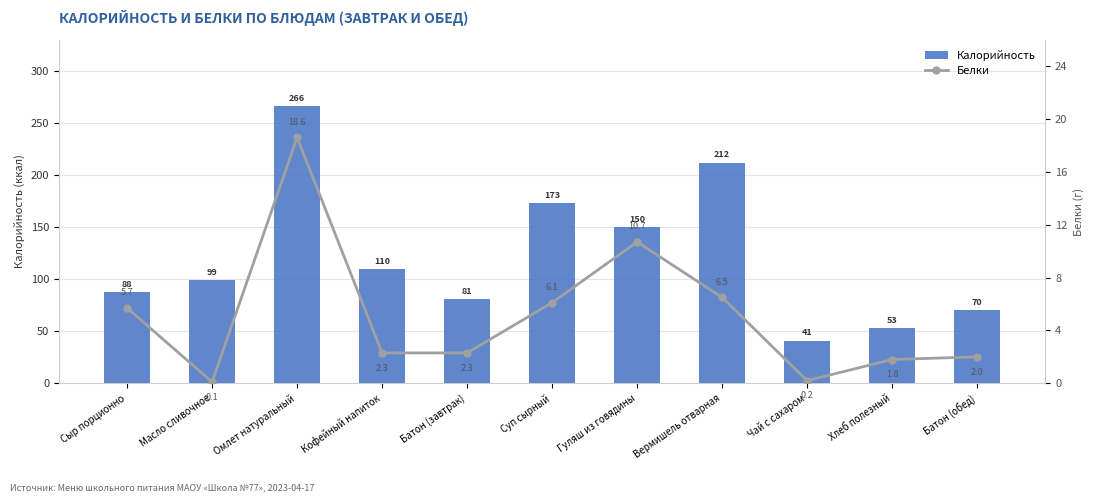

Rank the categories by Калорийность value from highest to lowest.

Омлет натуральный, Вермишель отварная, Суп сырный, Гуляш из говядины, Кофейный напиток, Масло сливочное, Сыр порционно, Батон (завтрак), Батон (обед), Хлеб полезный, Чай с сахаром